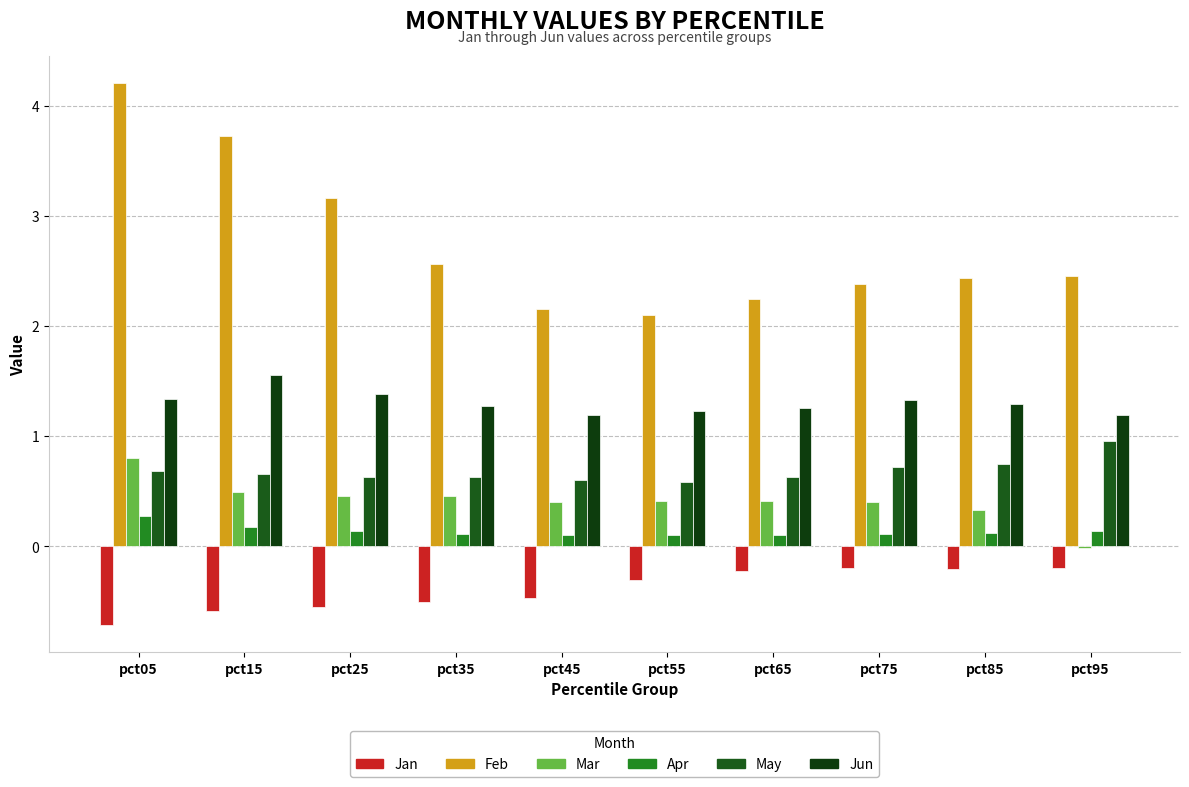

The Mar series shows 0.4 at pct55. True or false?

True